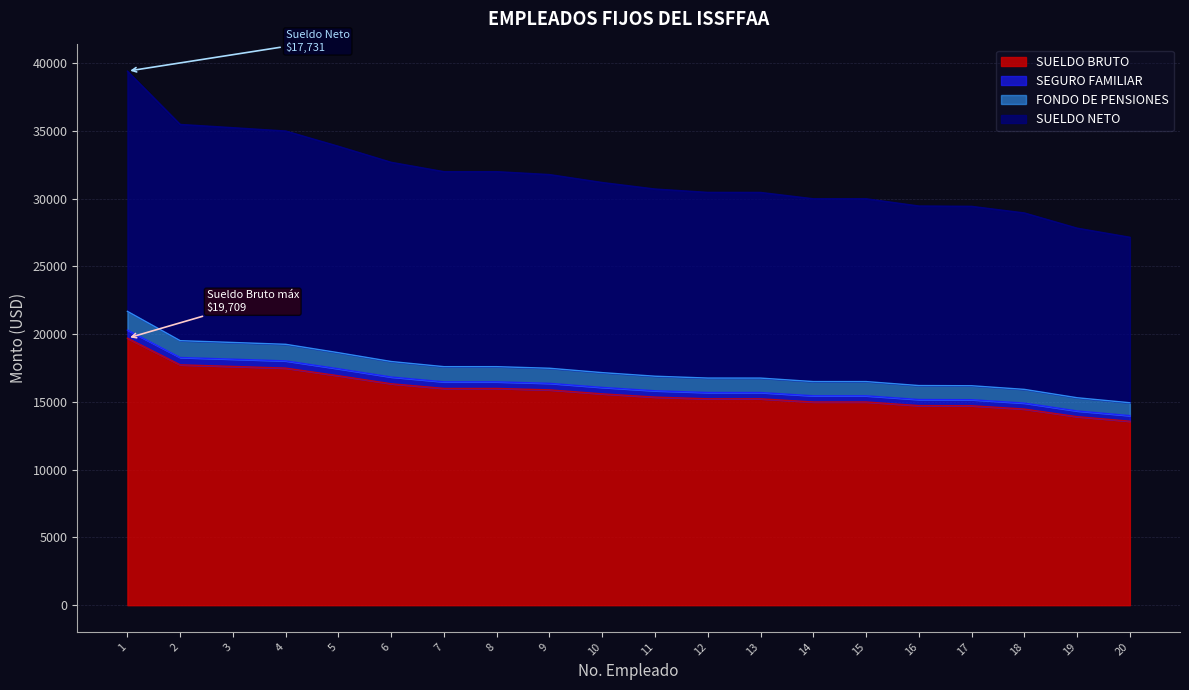

Between 1 and 10, which is larger?

1